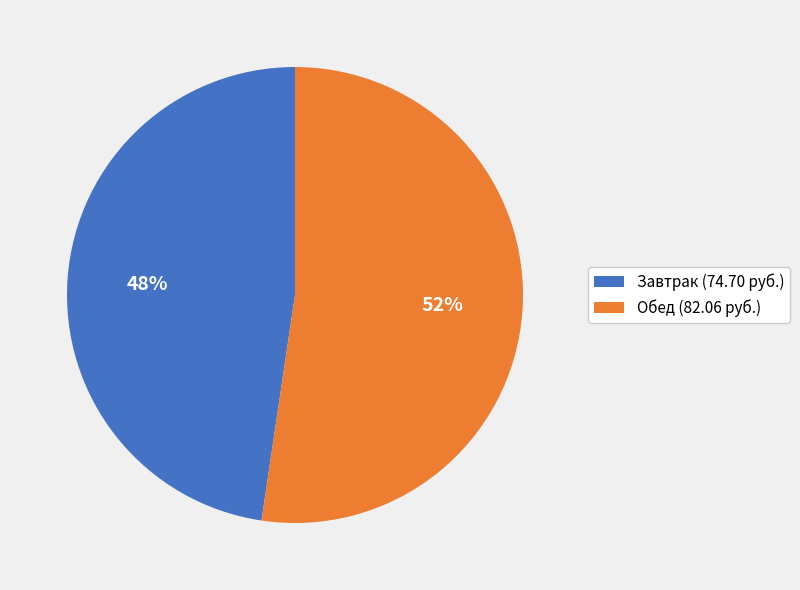

To the nearest percent, what is the average slice percentage?

50%